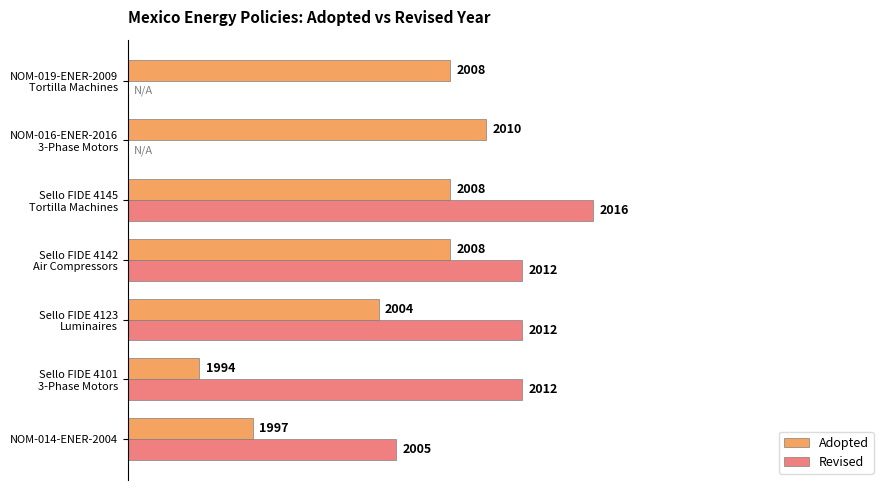

What are all the series names shown in the legend?

Adopted, Revised